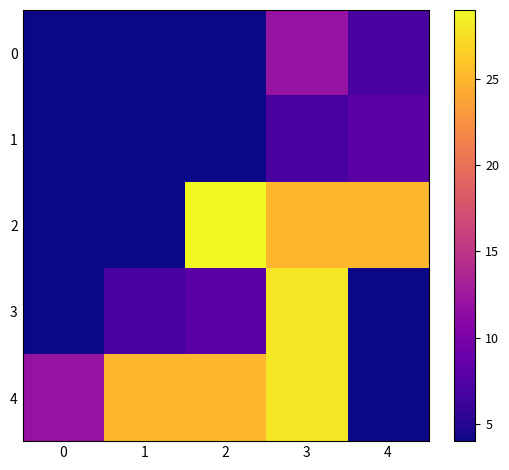

Rank the series by their maximum value, from lowest to highest.

1, 0, 3, 4, 2